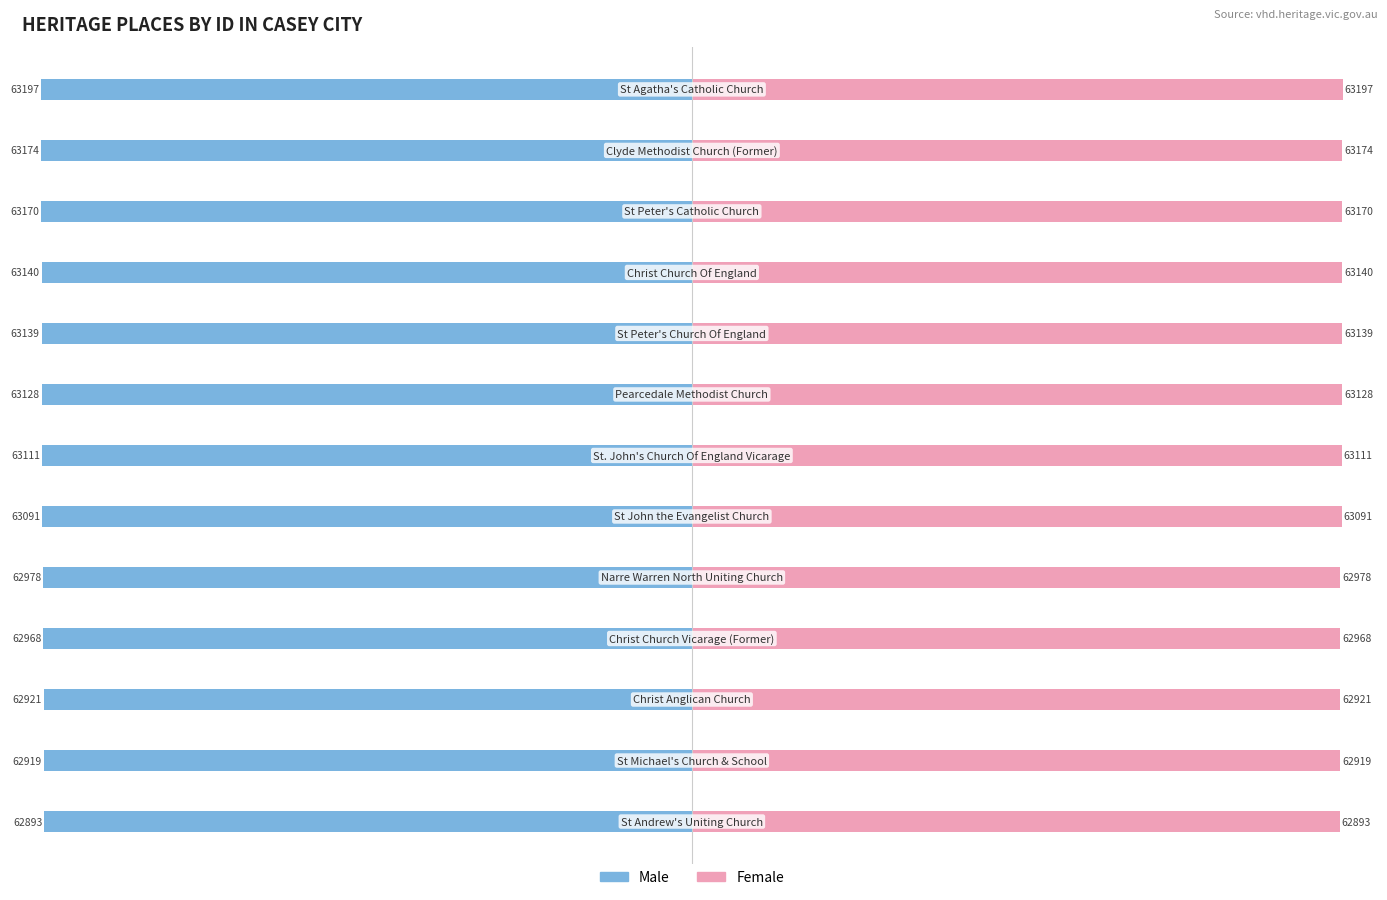

What is the spread (max minus min) of values at 60000?

126256